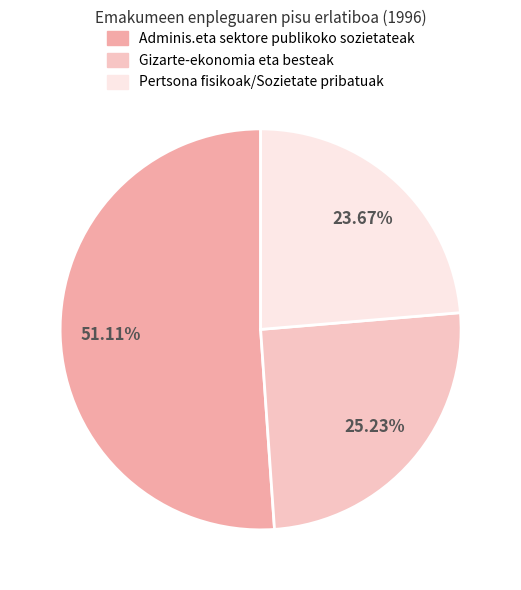

Does any single category account for the majority?

Yes